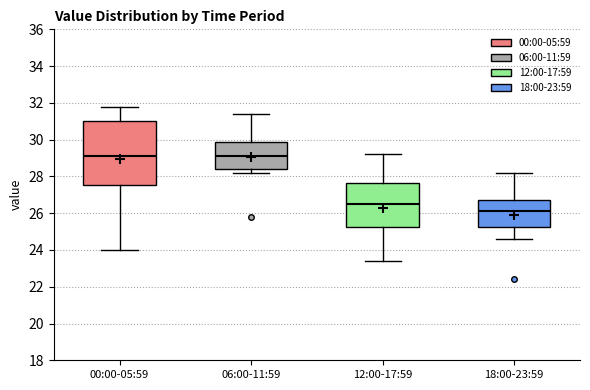

Reading left to right, read every box against the y-axis: the position of its median line, the range the box covers, and the ends of its whiskers. The values are not printed on the chart, so give them approximately, as read against the axis.

00:00-05:59: median 29.2, box 27.6 to 31.0, whiskers 24.0 to 31.8
06:00-11:59: median 29.2, box 28.4 to 29.8, whiskers 28.2 to 31.4
12:00-17:59: median 26.6, box 25.2 to 27.6, whiskers 23.4 to 29.2
18:00-23:59: median 26.2, box 25.2 to 26.8, whiskers 24.6 to 28.2